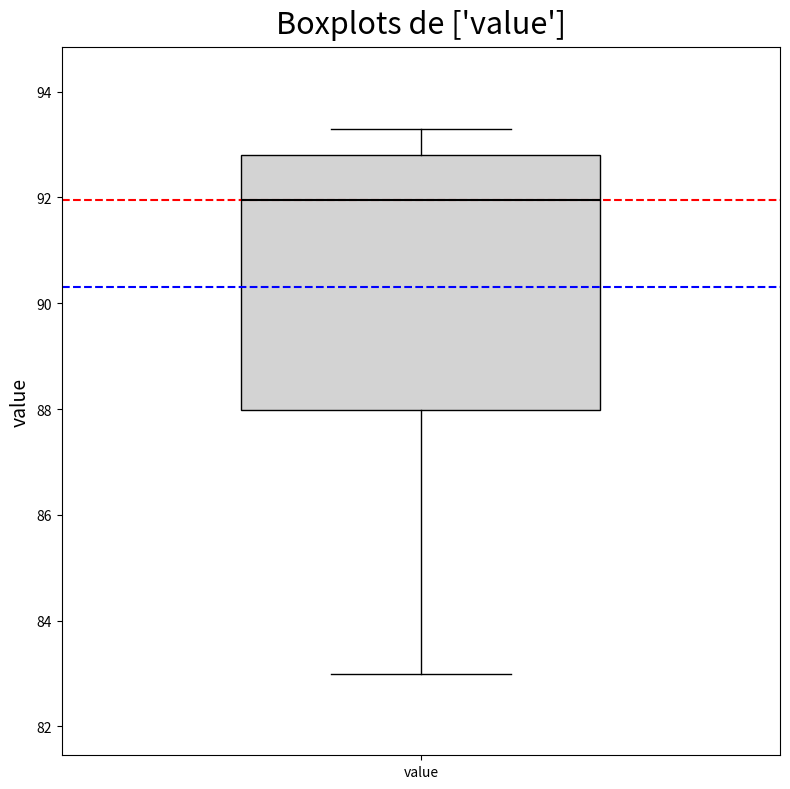

Transcribe this box plot: give where the median line is, the range the box spans, and where the two whiskers end, as read against the y-axis. The values are not printed on the chart, so give them approximately, as read against the axis.

median 92.0, box 88.0 to 92.8, whiskers 83.0 to 93.4